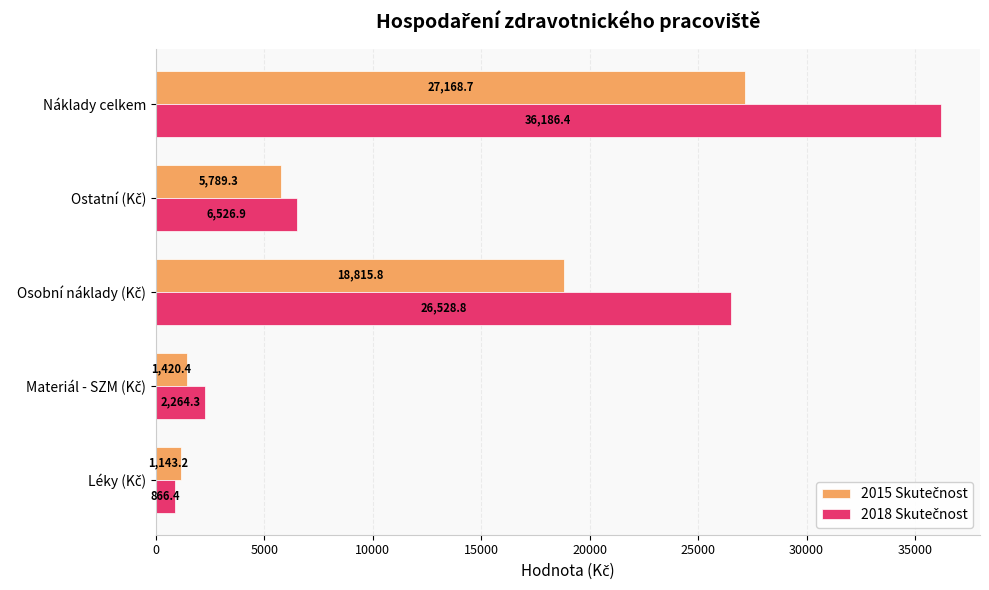

What is the maximum value shown in the chart?

36186.4